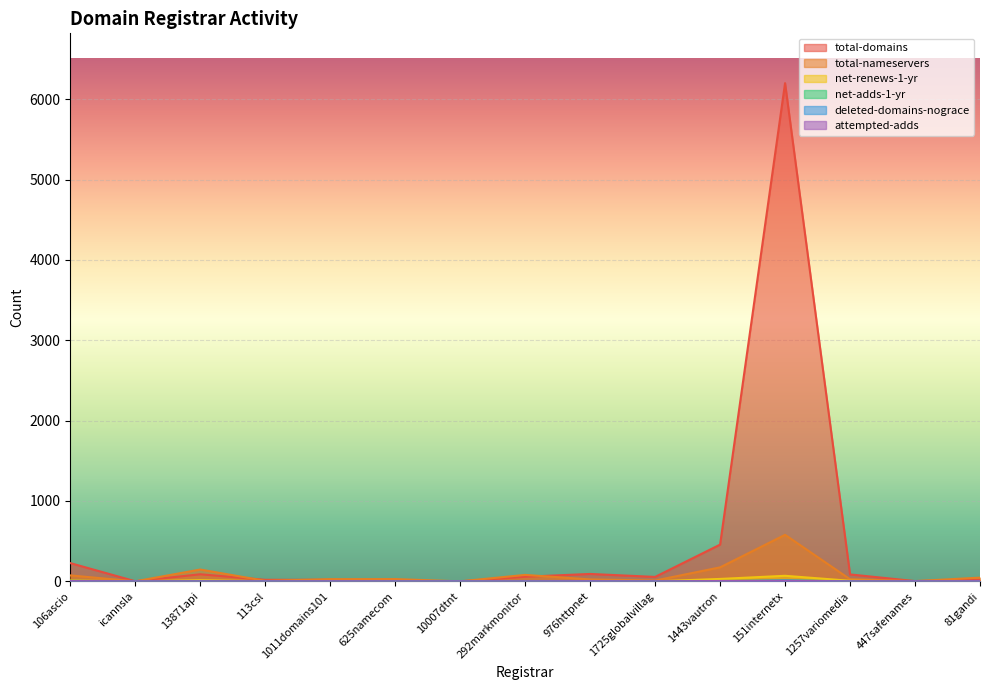

Rank the series at 976httpnet from lowest to highest value.

net-adds-1-yr, attempted-adds, net-renews-1-yr, deleted-domains-nograce, total-nameservers, total-domains